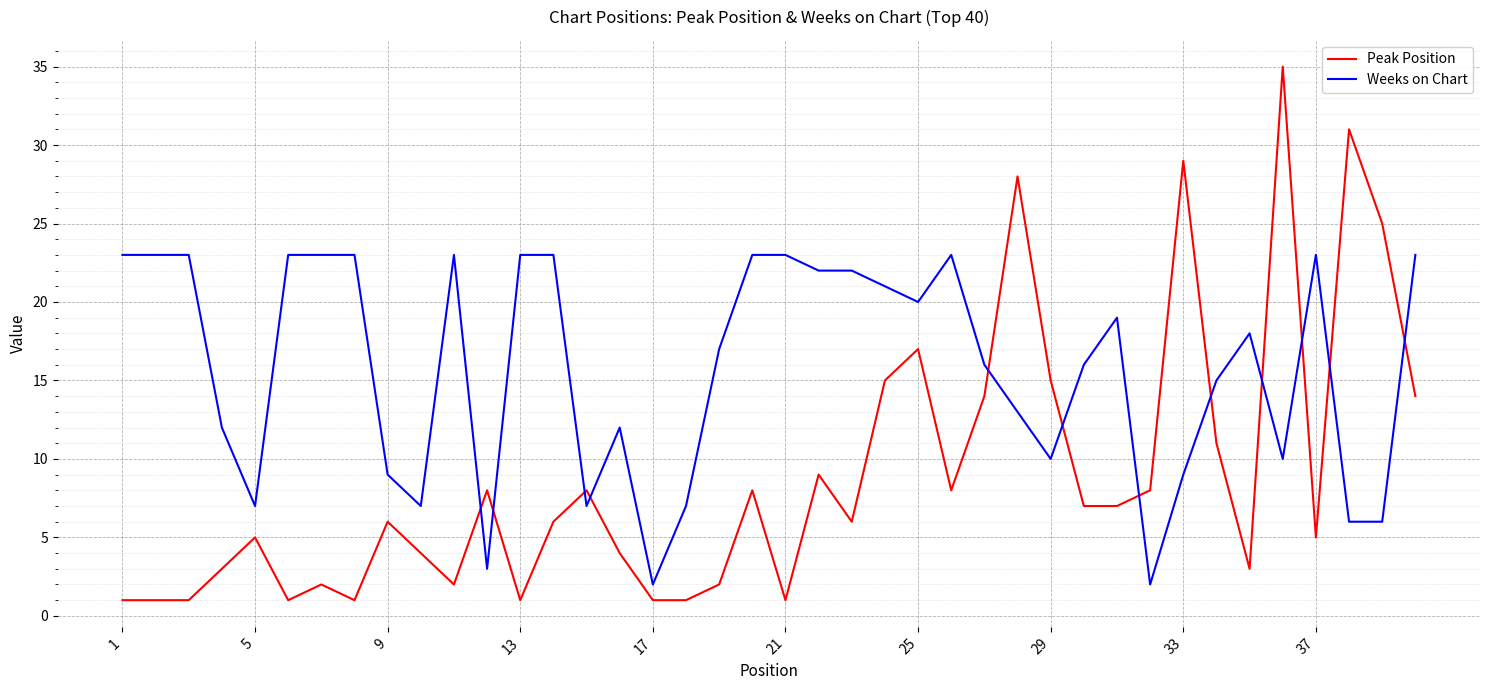

Which series ends up on top after the final intersection of Weeks on Chart and Peak Position?

Weeks on Chart